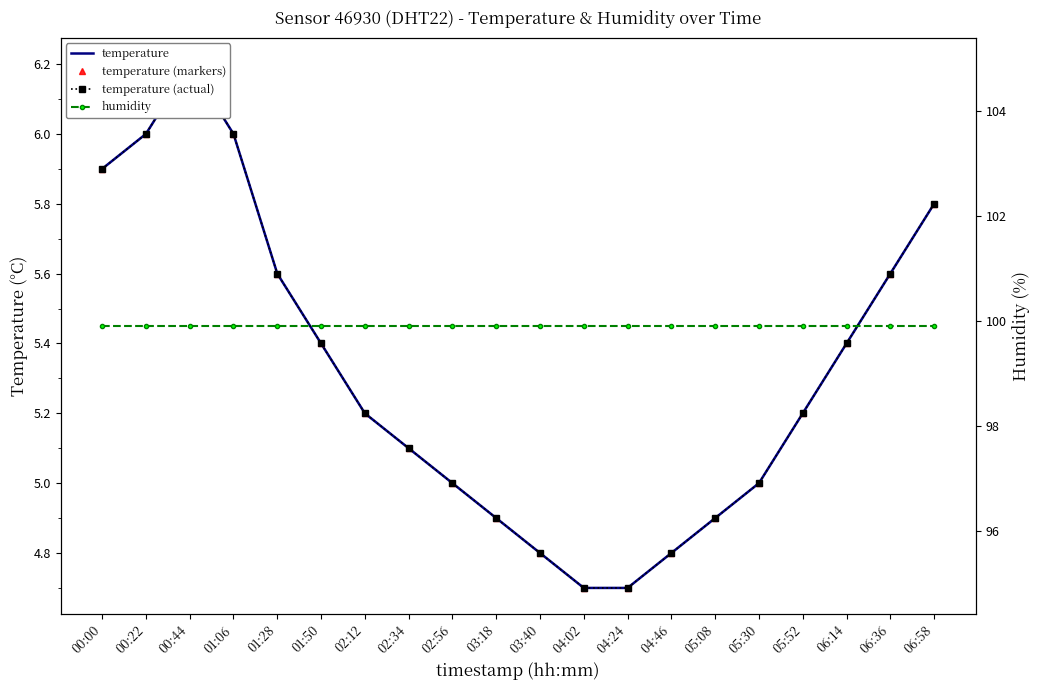

Reading left to right, transcribe all the data shown in this chart.

temperature: 00:00=5.9	00:22=6.0	00:44=6.2	01:06=6.0	01:28=5.6	01:50=5.4	02:12=5.2	02:34=5.1	02:56=5.0	03:18=4.9	03:40=4.8	04:02=4.7	04:24=4.7	04:46=4.8	05:08=4.9	05:30=5.0	05:52=5.2	06:14=5.4	06:36=5.6	06:58=5.8
temperature (markers): 00:00=5.9	00:22=6.0	00:44=6.2	01:06=6.0	01:28=5.6	01:50=5.4	02:12=5.2	02:34=5.1	02:56=5.0	03:18=4.9	03:40=4.8	04:02=4.7	04:24=4.7	04:46=4.8	05:08=4.9	05:30=5.0	05:52=5.2	06:14=5.4	06:36=5.6	06:58=5.8
temperature (actual): 00:00=5.9	00:22=6.0	00:44=6.2	01:06=6.0	01:28=5.6	01:50=5.4	02:12=5.2	02:34=5.1	02:56=5.0	03:18=4.9	03:40=4.8	04:02=4.7	04:24=4.7	04:46=4.8	05:08=4.9	05:30=5.0	05:52=5.2	06:14=5.4	06:36=5.6	06:58=5.8
humidity: 00:00=99.9	00:22=99.9	00:44=99.9	01:06=99.9	01:28=99.9	01:50=99.9	02:12=99.9	02:34=99.9	02:56=99.9	03:18=99.9	03:40=99.9	04:02=99.9	04:24=99.9	04:46=99.9	05:08=99.9	05:30=99.9	05:52=99.9	06:14=99.9	06:36=99.9	06:58=99.9